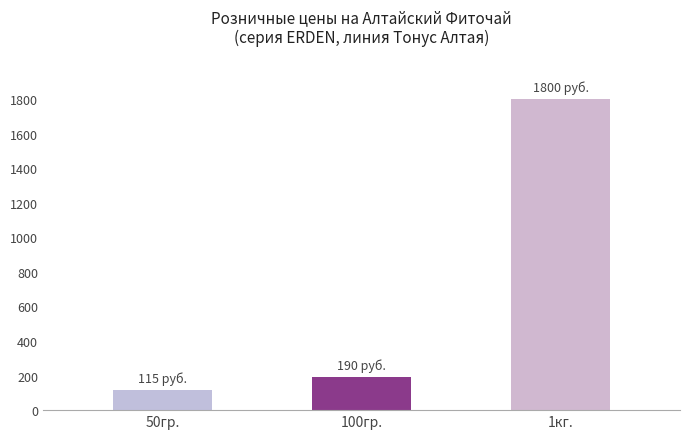

At which category does the chart reach its minimum across all series?

50гр.